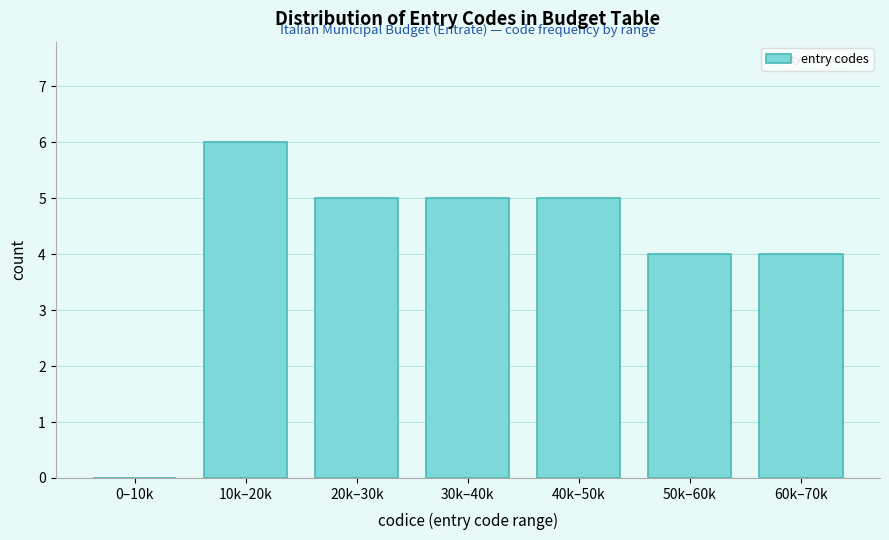

Reading left to right, list all the values displayed in this chart.

0–10k=0	10k–20k=6	20k–30k=5	30k–40k=5	40k–50k=5	50k–60k=4	60k–70k=4